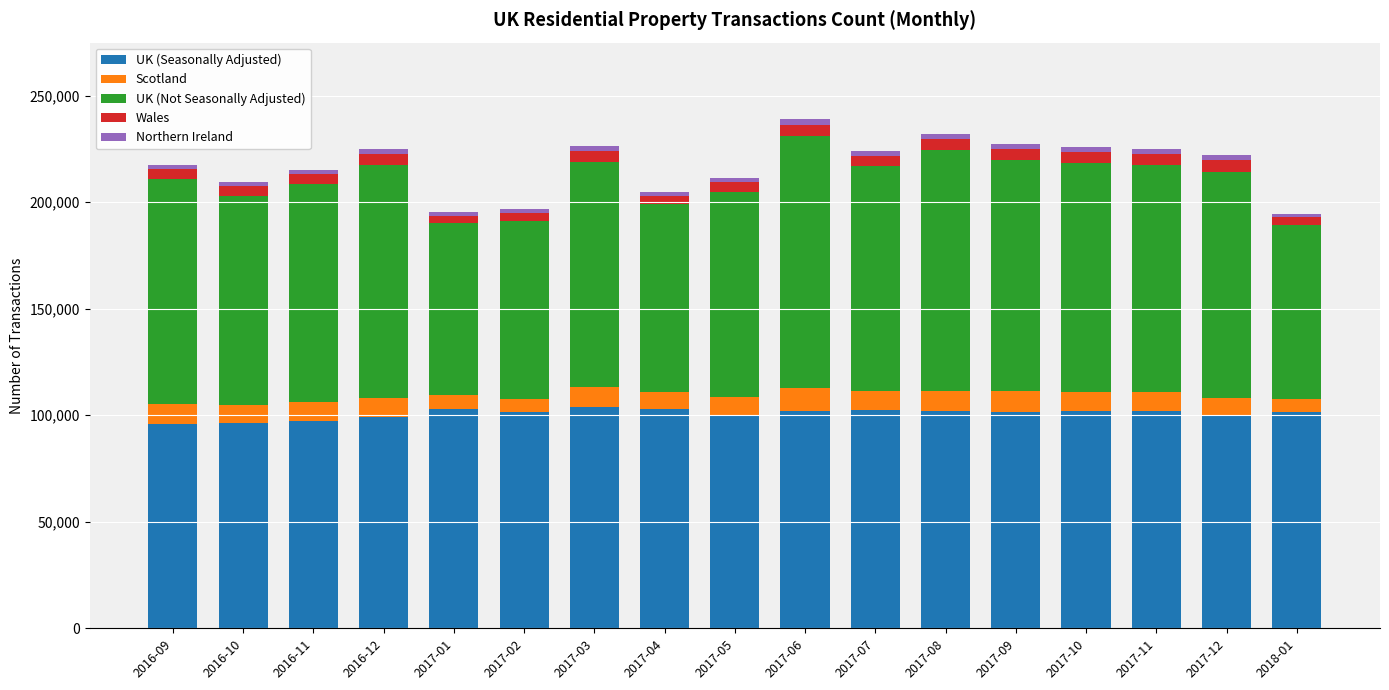

What is the highest value of the UK (Seasonally Adjusted) series?

103720